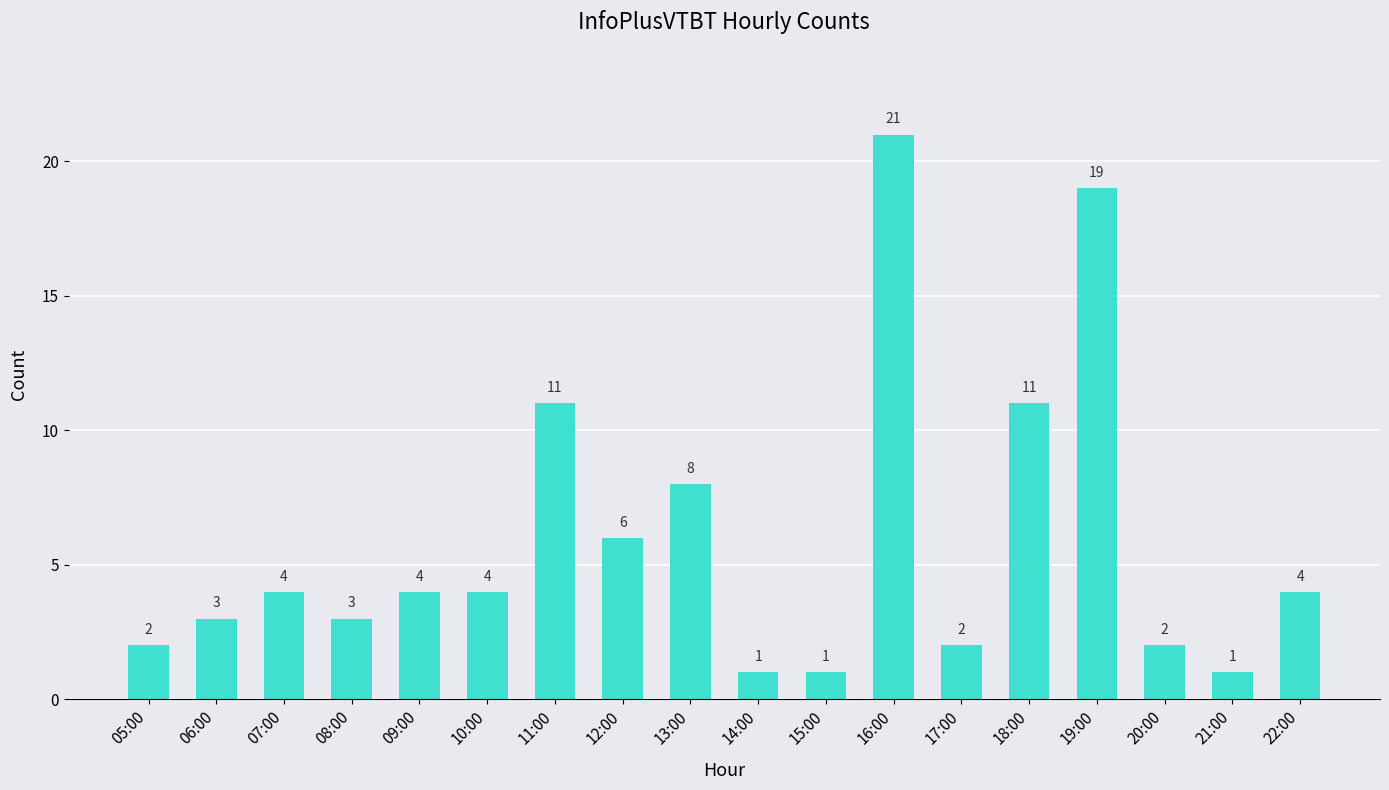

How many data points are less than 4?

8